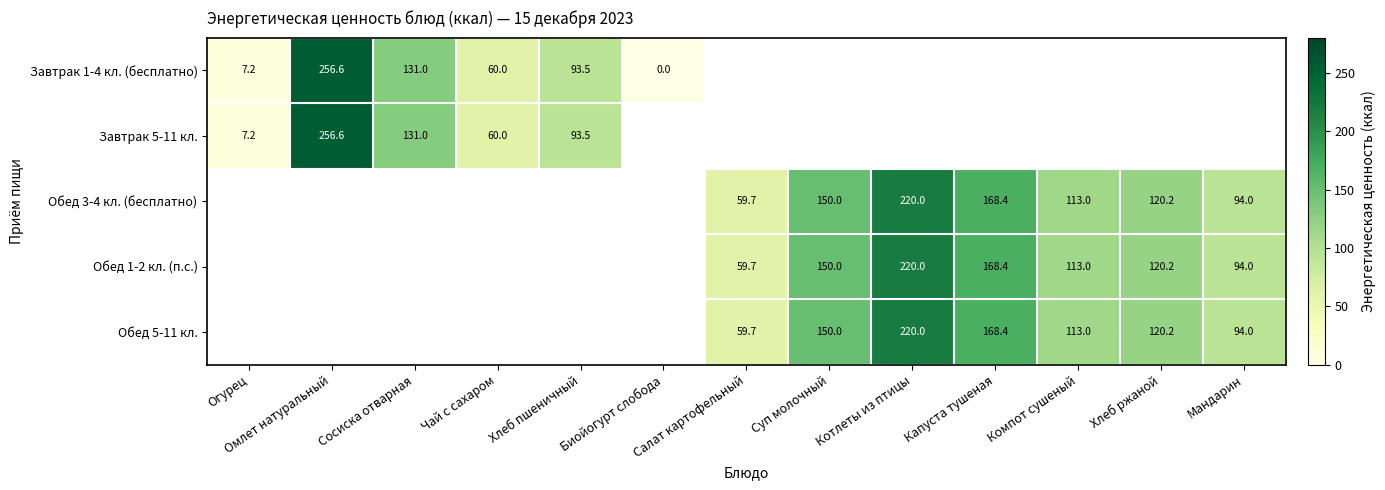

What is the difference between the Обед 5-11 кл. values at Компот сушеный and Мандарин?

19.0